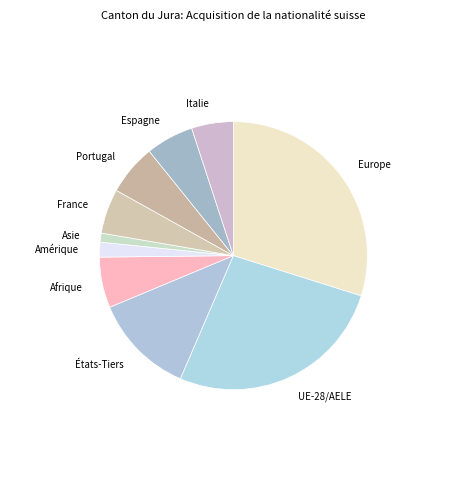

Is it true that Italie is 10% of the pie?

False